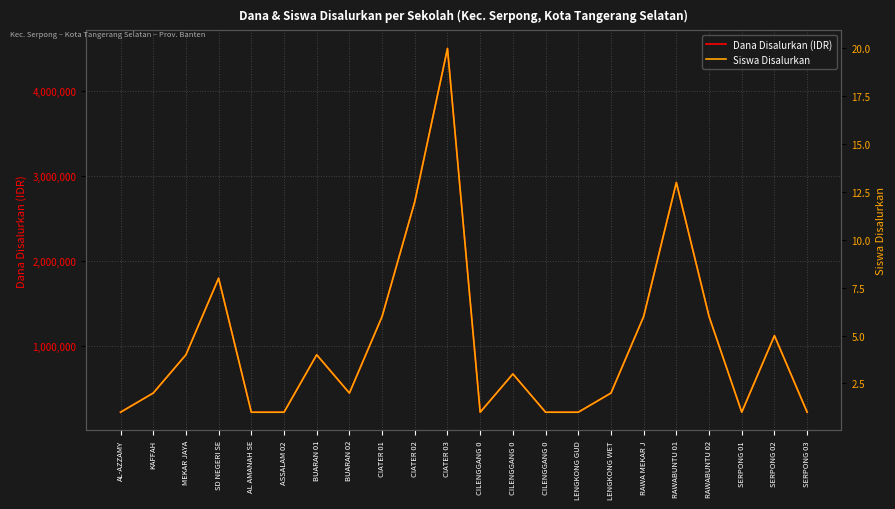

How many data points in Dana Disalurkan (IDR) are above 675000?

10